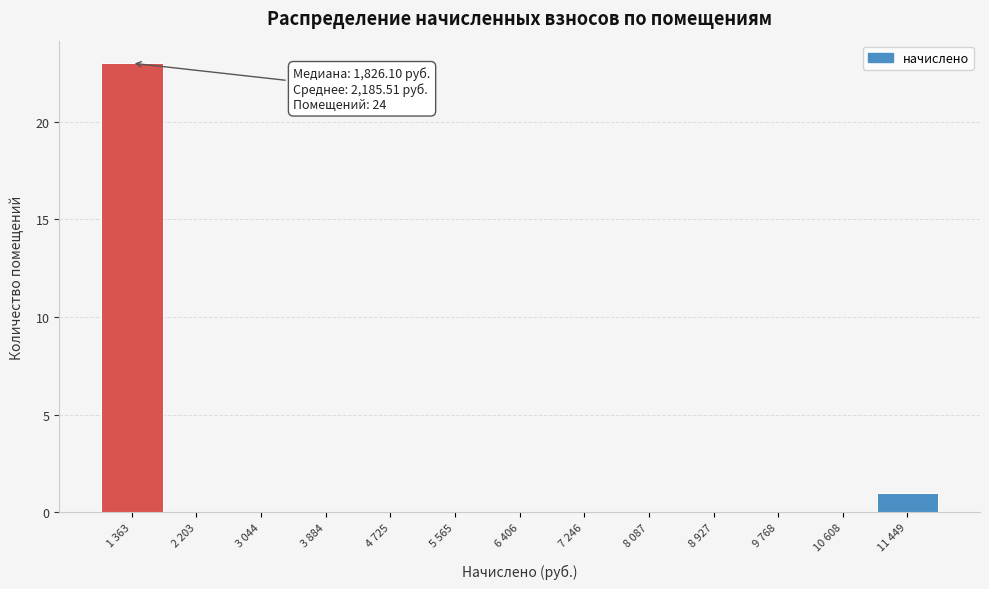

Reading left to right, extract all data points from this chart.

1 363=23	2 203=0	3 044=0	3 884=0	4 725=0	5 565=0	6 406=0	7 246=0	8 087=0	8 927=0	9 768=0	10 608=0	11 449=1